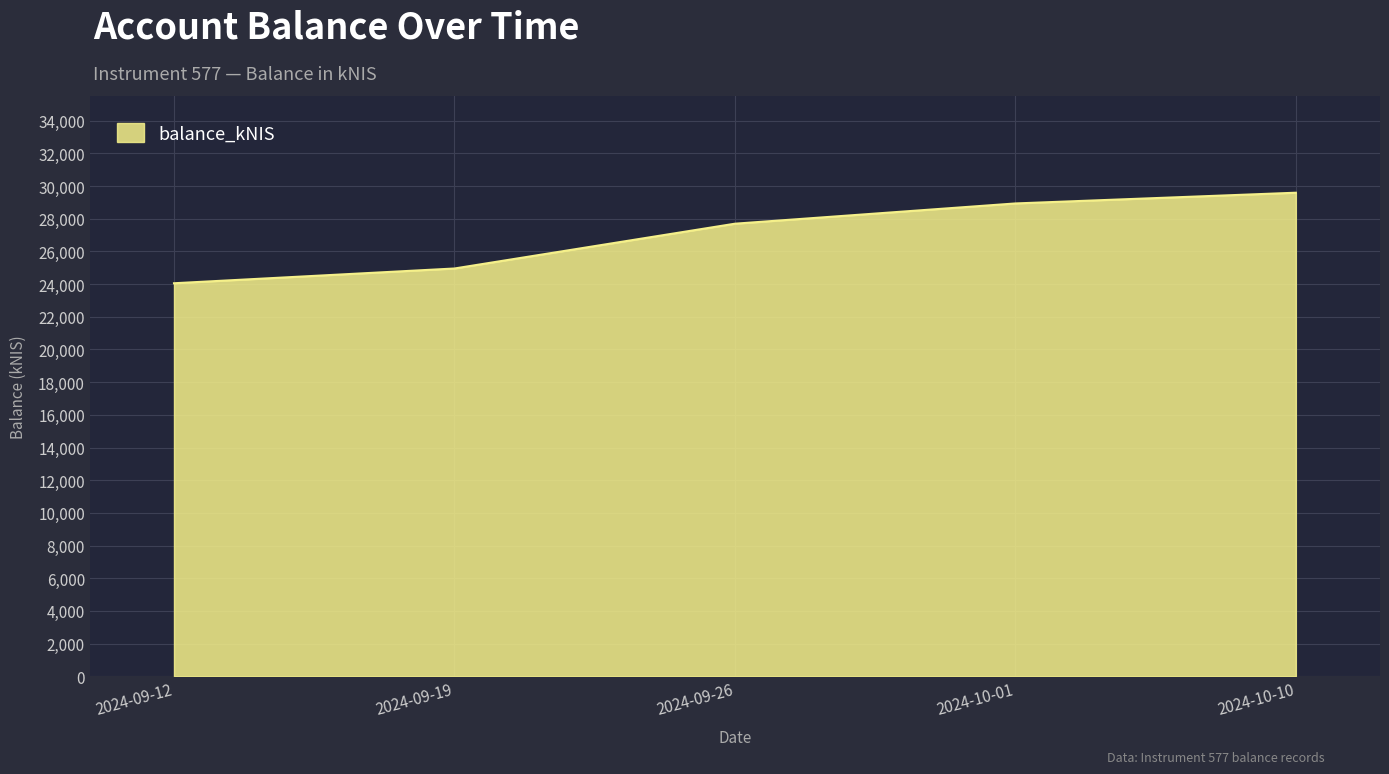

Reading left to right, transcribe all the data shown in this chart.

24051.1	24954.0	27695.0	28934.5	29591.4